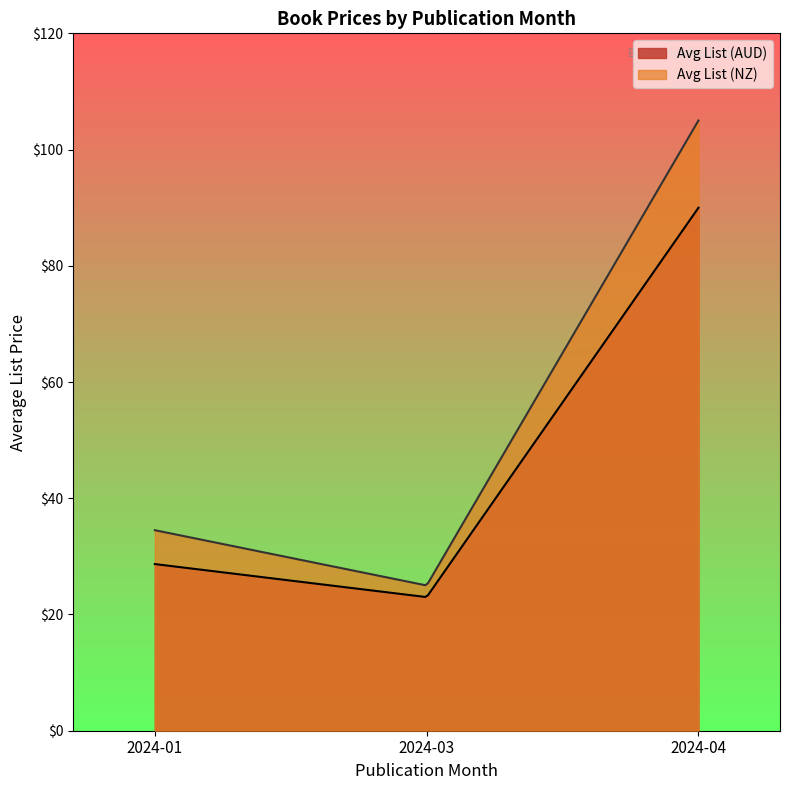

At which category is the sum across all series the highest?

2024-04